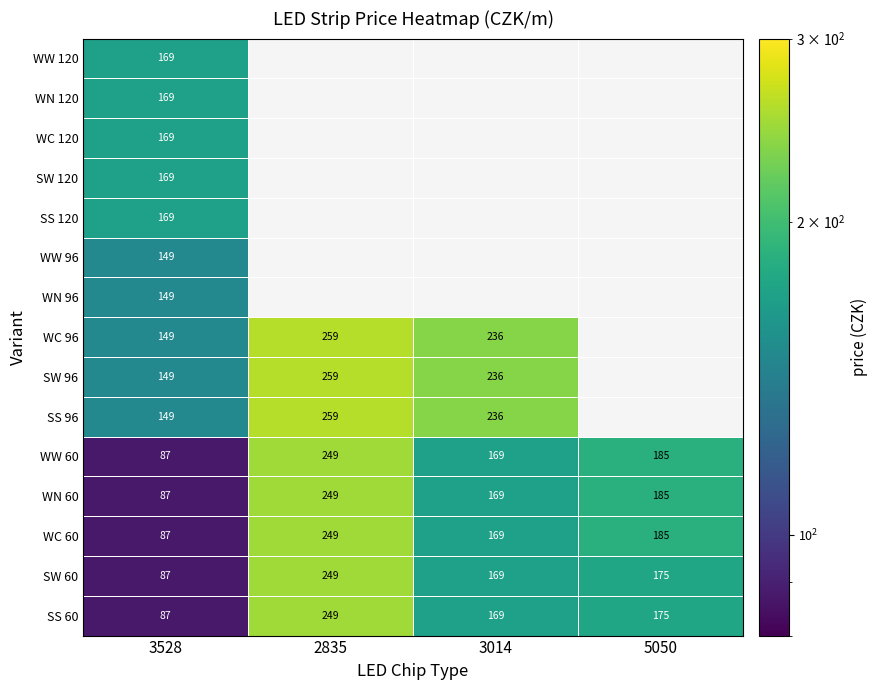

What is the maximum value shown in the chart?

259